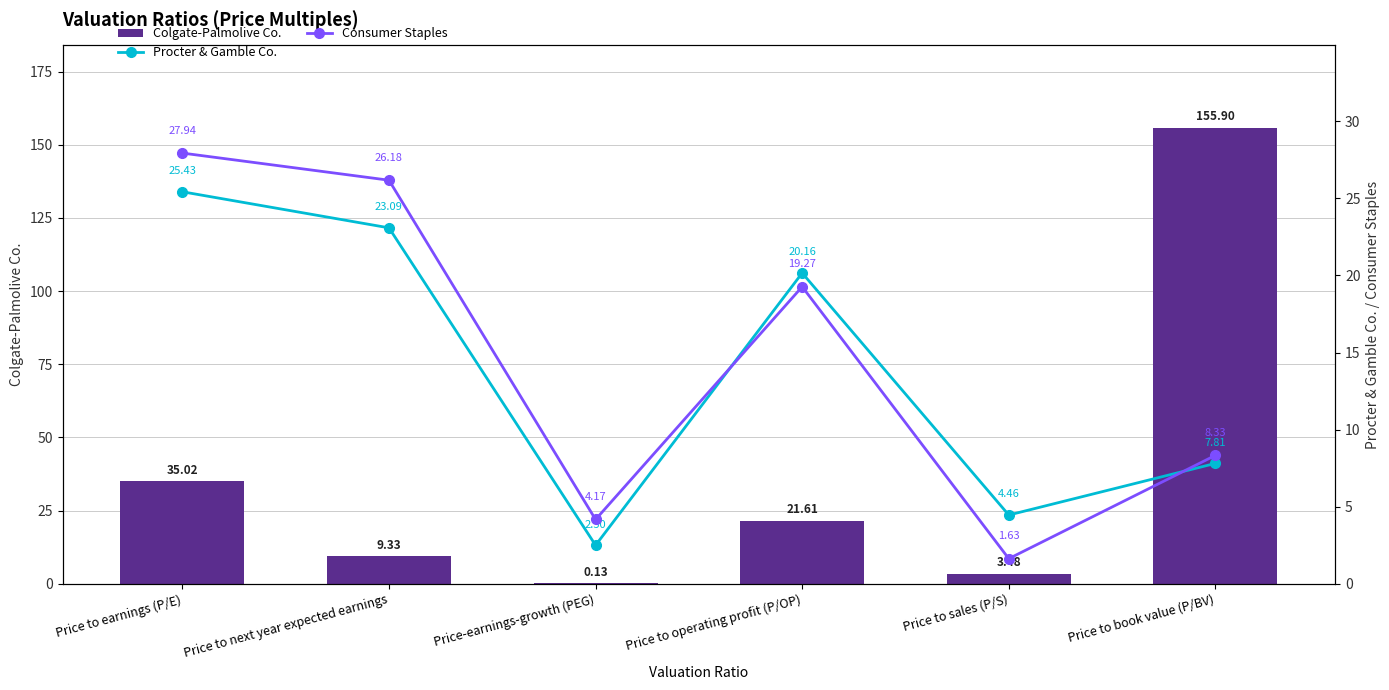

Rank the series by their maximum value, from highest to lowest.

Colgate-Palmolive Co., Consumer Staples, Procter & Gamble Co.